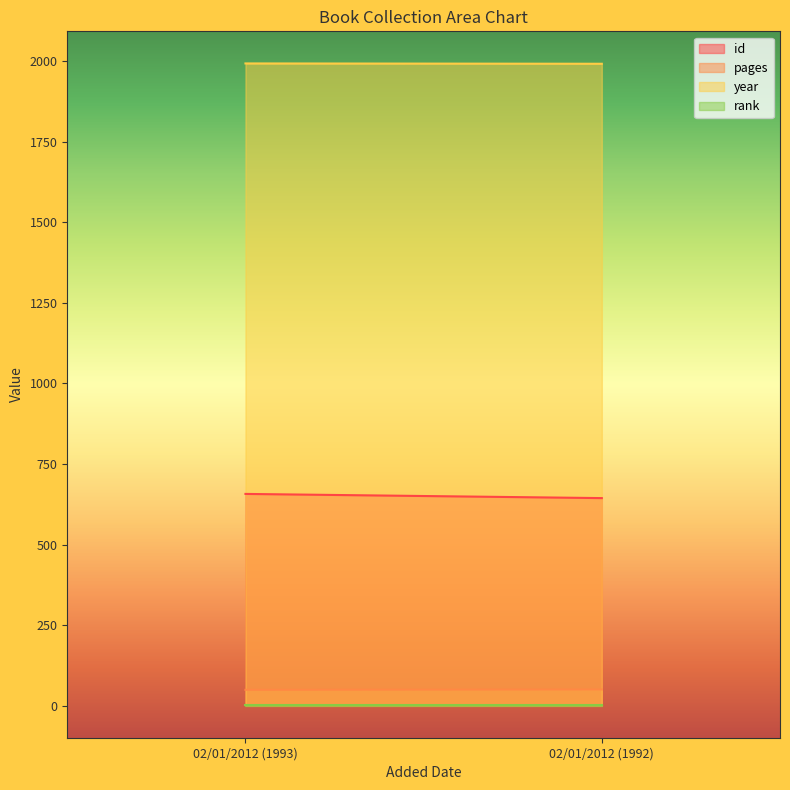

Reading left to right, extract all data points from this chart.

id: 657	644
pages: 49	50
year: 1993	1992
rank: 1	1